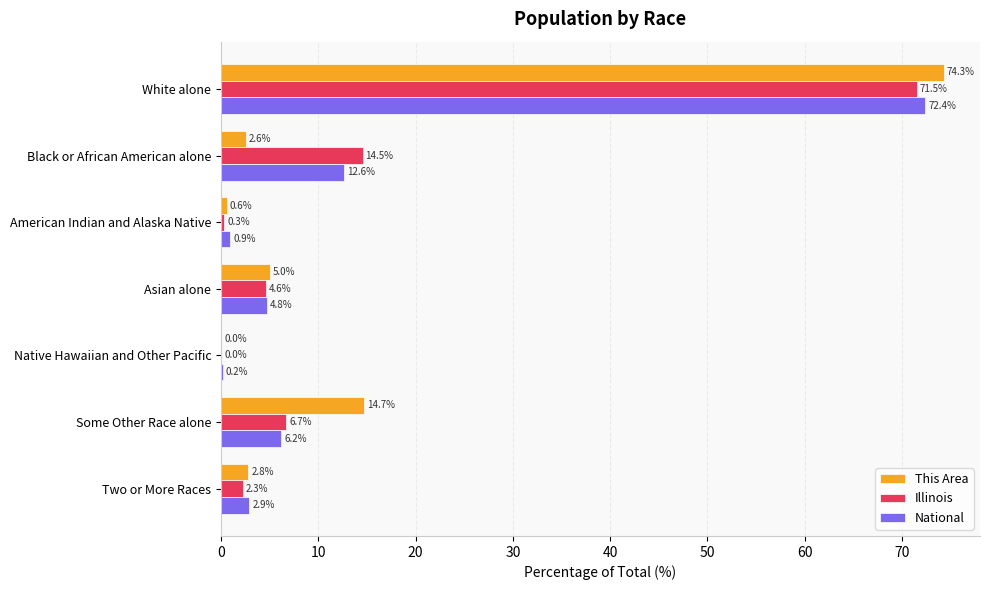

What are all the series names shown in the legend?

This Area, Illinois, National